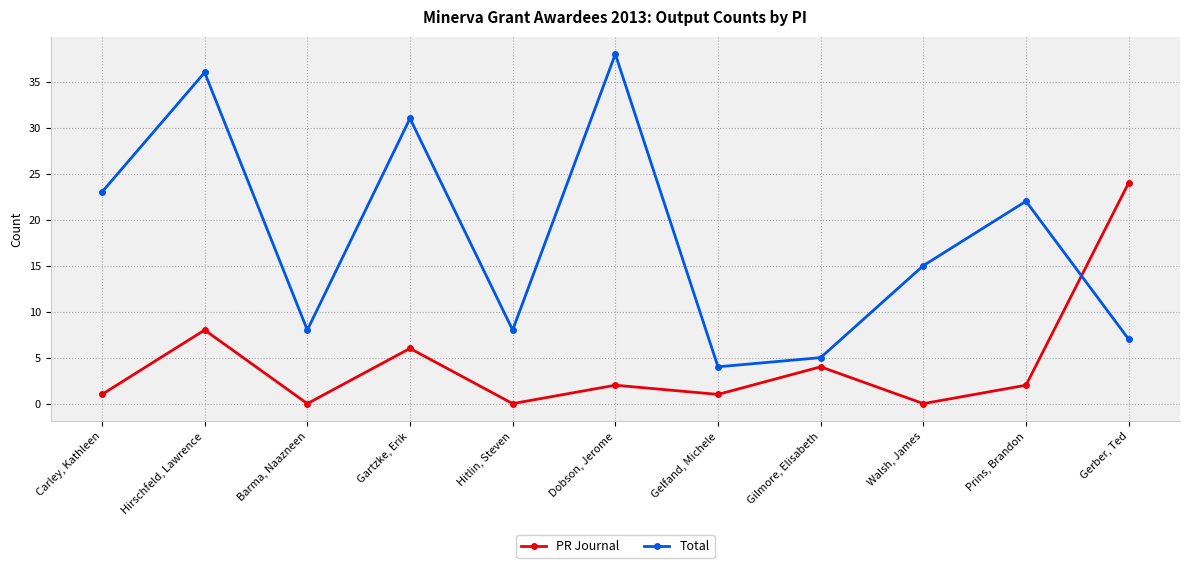

Reading right to left, list all the values displayed in this chart.

PR Journal: 24	2	0	4	1	2	0	6	0	8	1
Total: 7	22	15	5	4	38	8	31	8	36	23